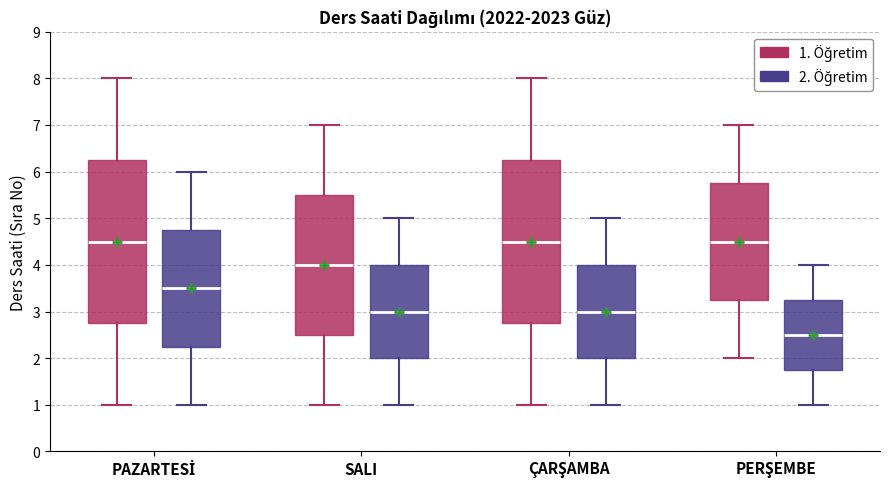

Which box's median line is the lowest?

PERŞEMBE (2. Öğretim)